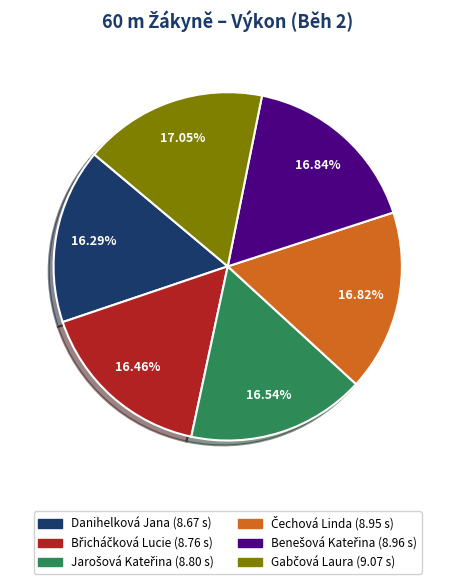

Does any single category account for the majority?

No